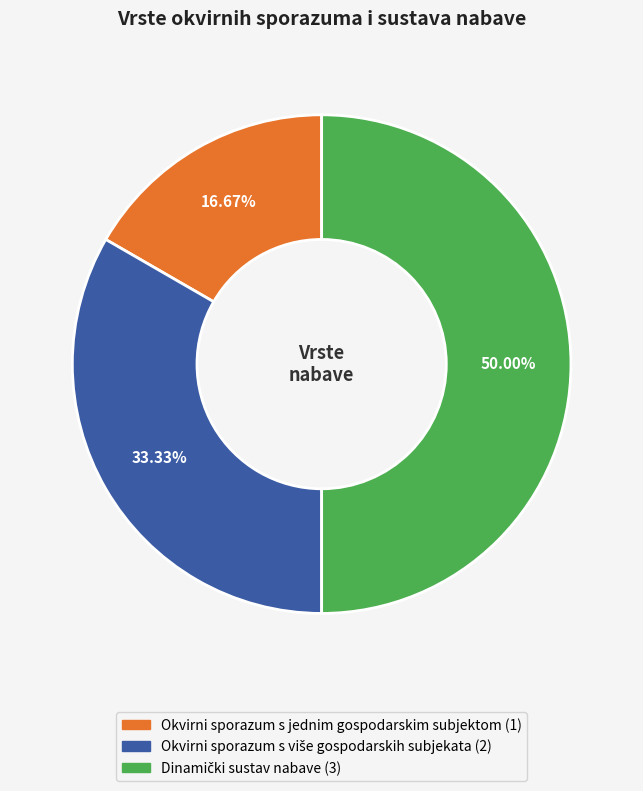

Which category has the smallest portion of the pie?

Okvirni sporazum s jednim gospodarskim subjektom